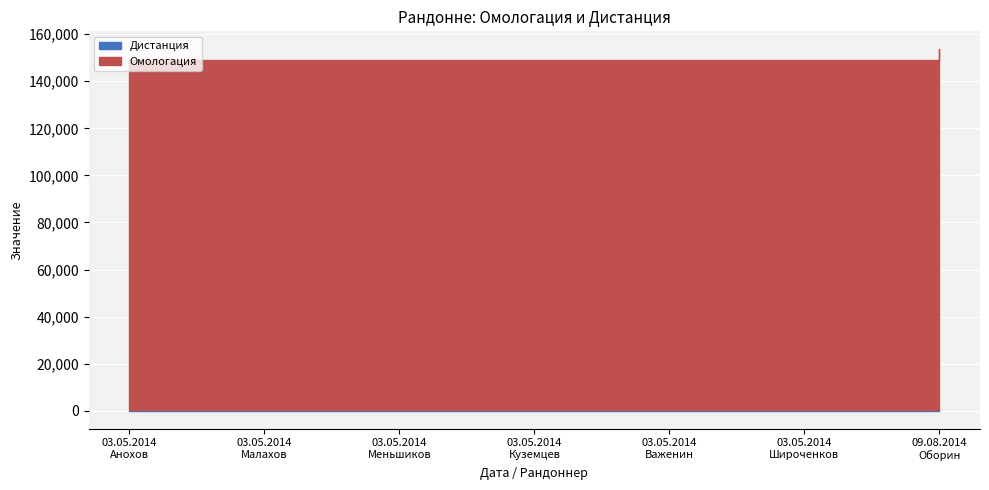

Reading right to left, transcribe all the data shown in this chart.

09.08.2014
Оборин=153551	03.05.2014
Широченков=148929	03.05.2014
Важенин=148928	03.05.2014
Куземцев=148925	03.05.2014
Меньшиков=148927	03.05.2014
Малахов=148926	03.05.2014
Анохов=148924